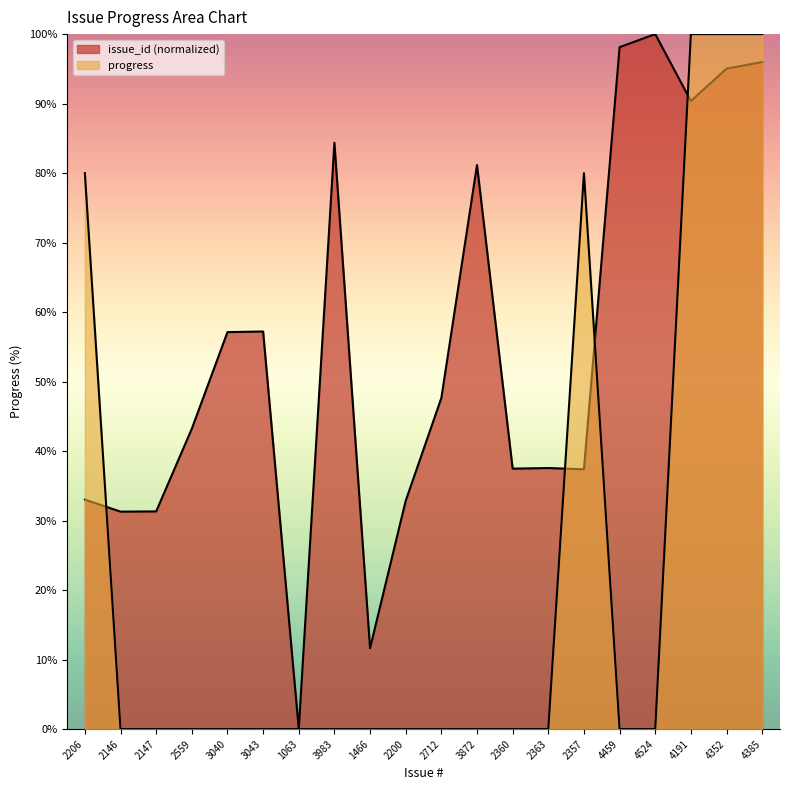

Does the chart display data point markers on the line(s)?

No